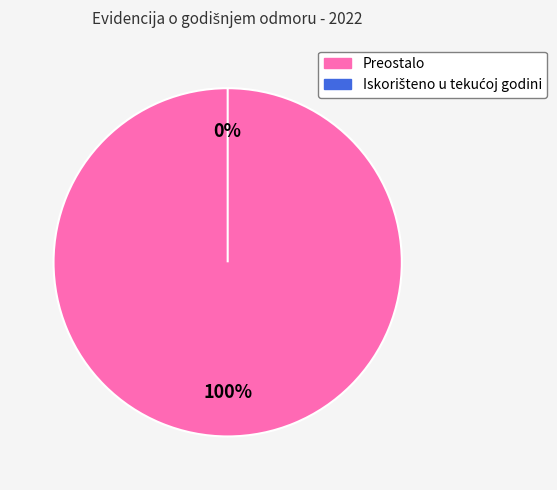

What is the largest slice in the pie chart?

Preostalo